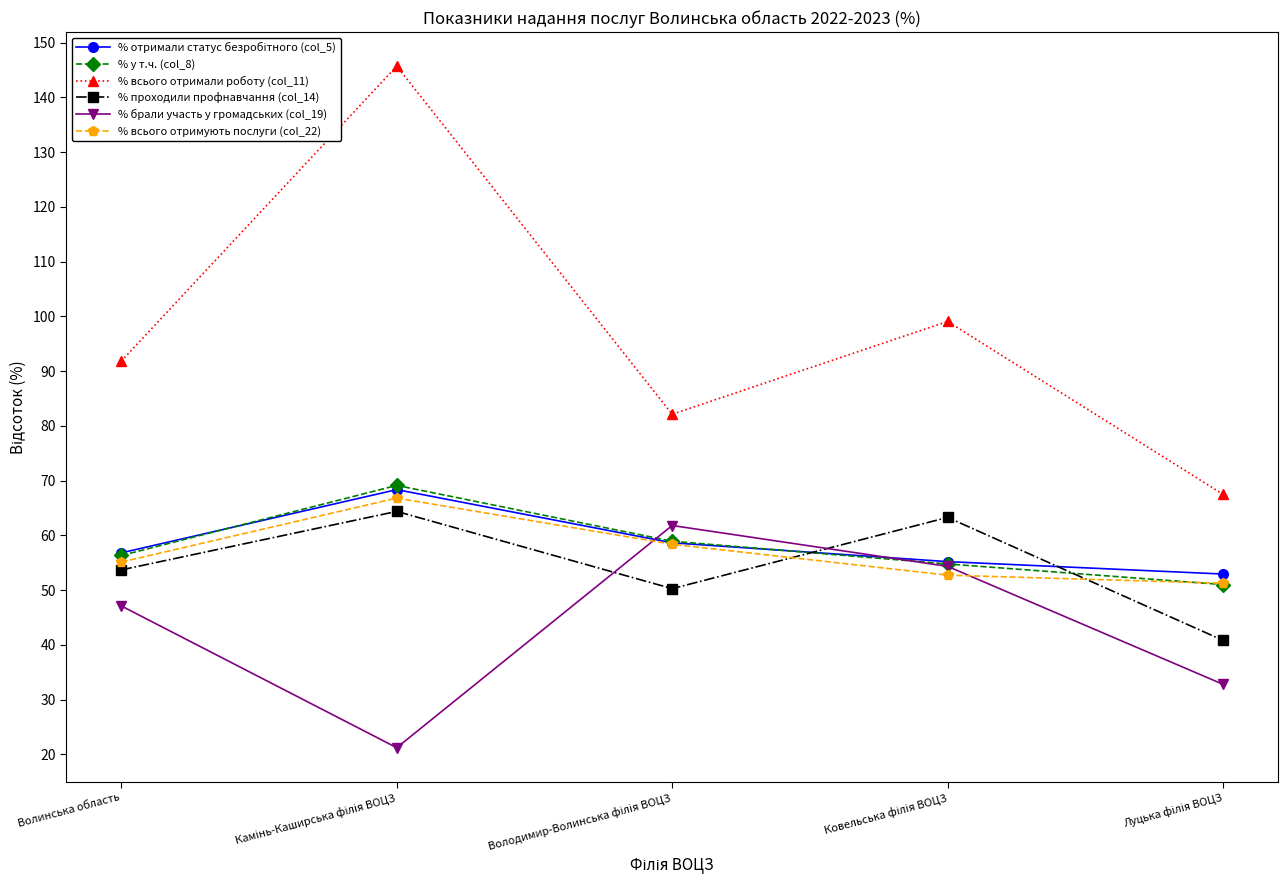

How many interior local valleys does the % проходили профнавчання (col_14) series have?

1